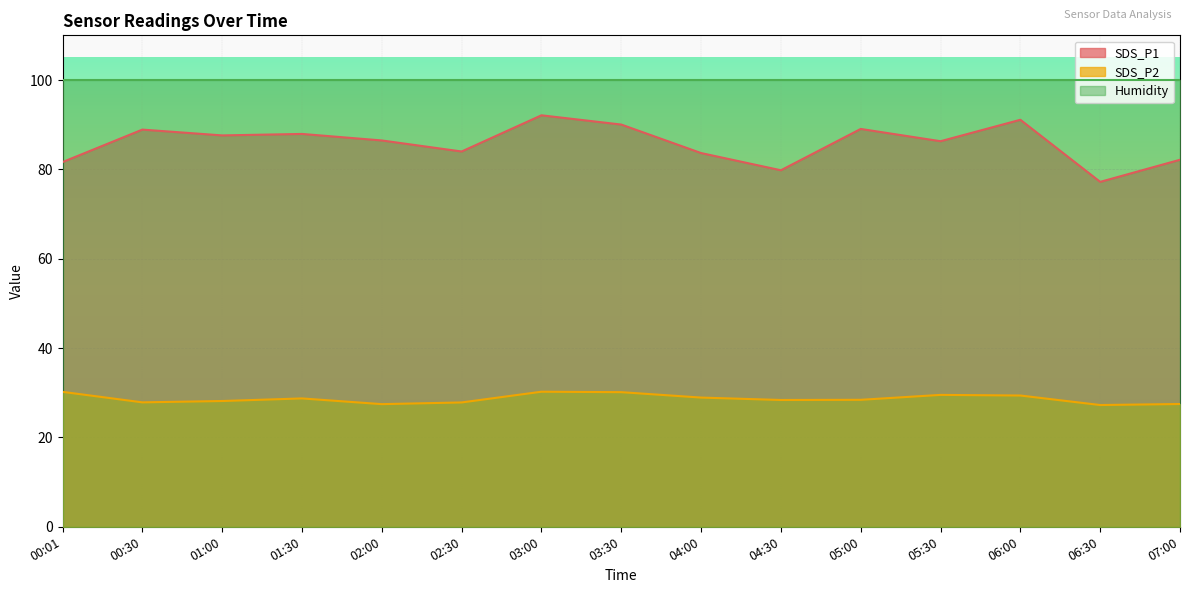

At which category does SDS_P2 reach its first local valley?

00:30